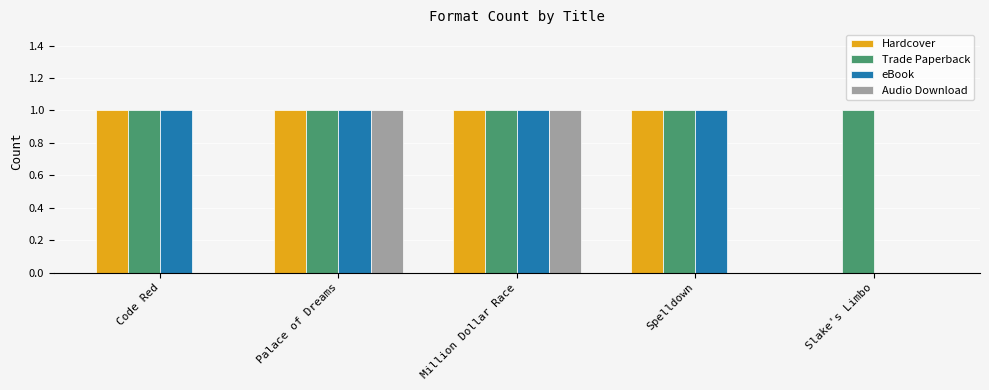

What is the sum of the Hardcover values at Spelldown and Million Dollar Race?

2